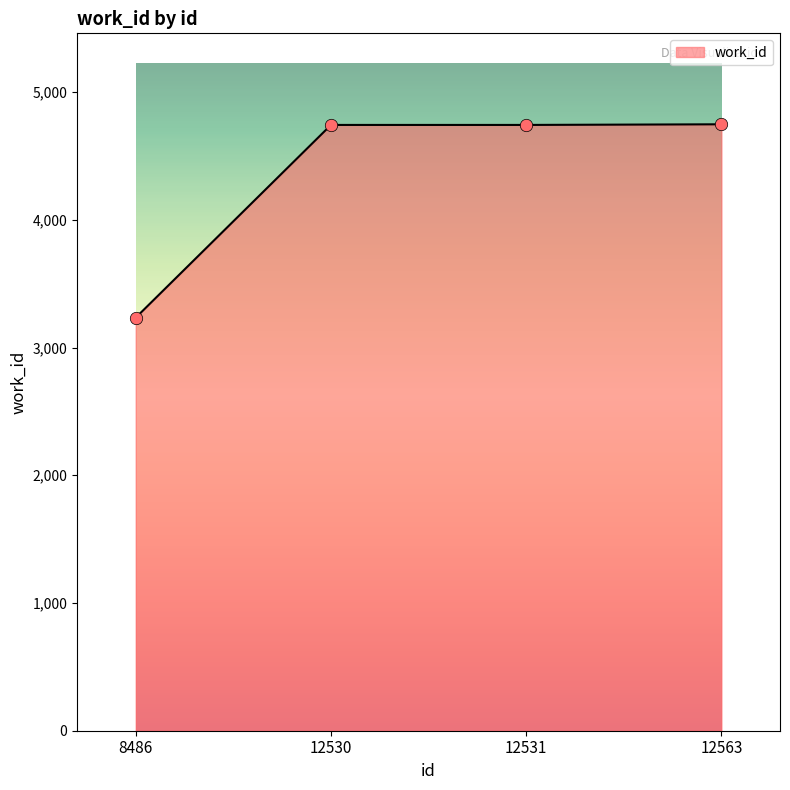

Approximately how many times larger is the value at 12530 compared to 12531?

1.0